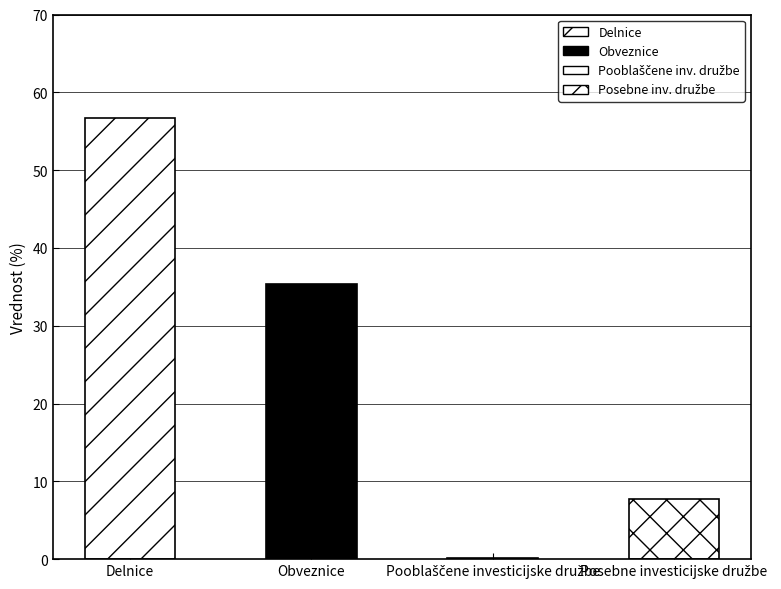

What value does the data have at Delnice?

56.7